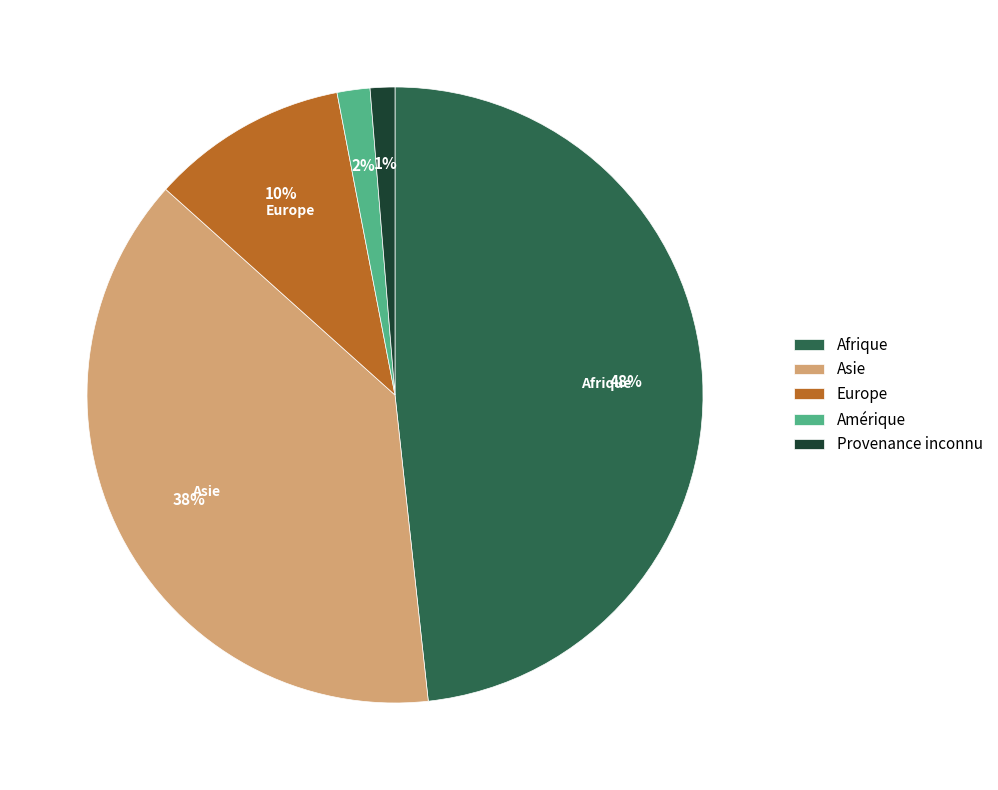

How many slices are in this pie chart?

5